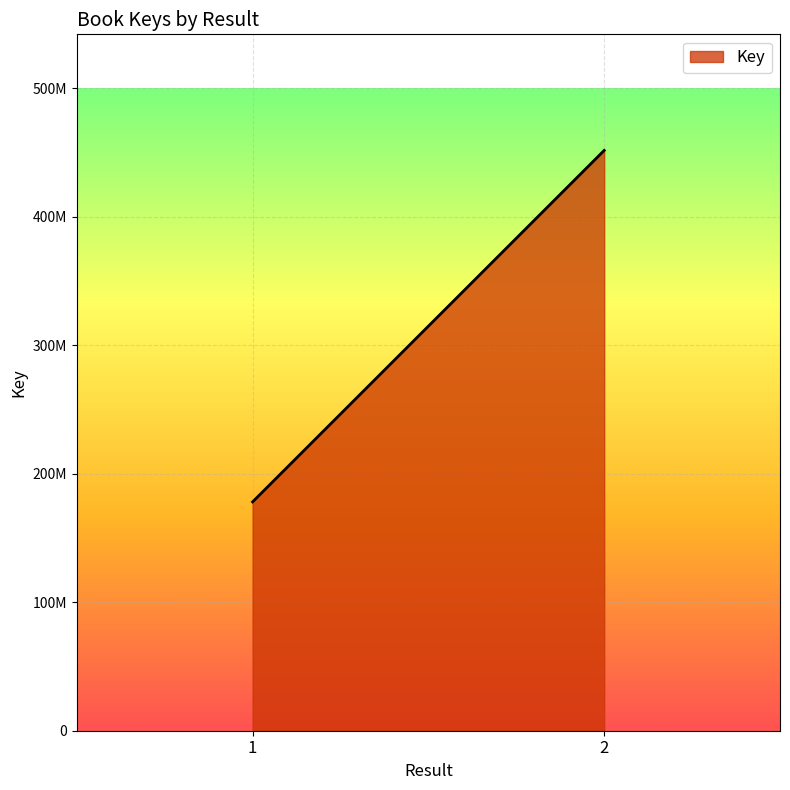

What is the value of the 1st point from the left?

178014821